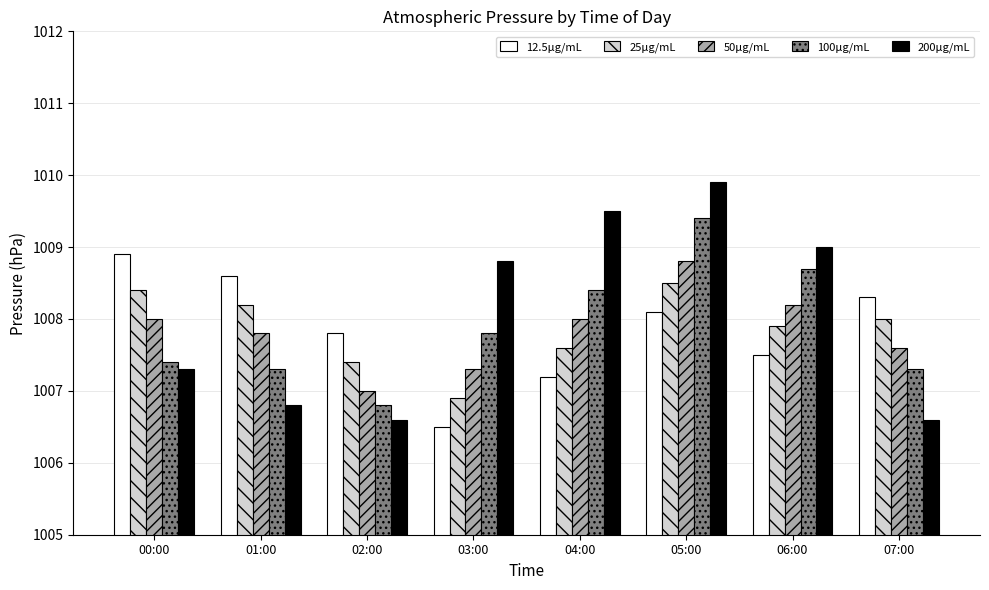

What are all the series names shown in the legend?

12.5μg/mL, 25μg/mL, 50μg/mL, 100μg/mL, 200μg/mL